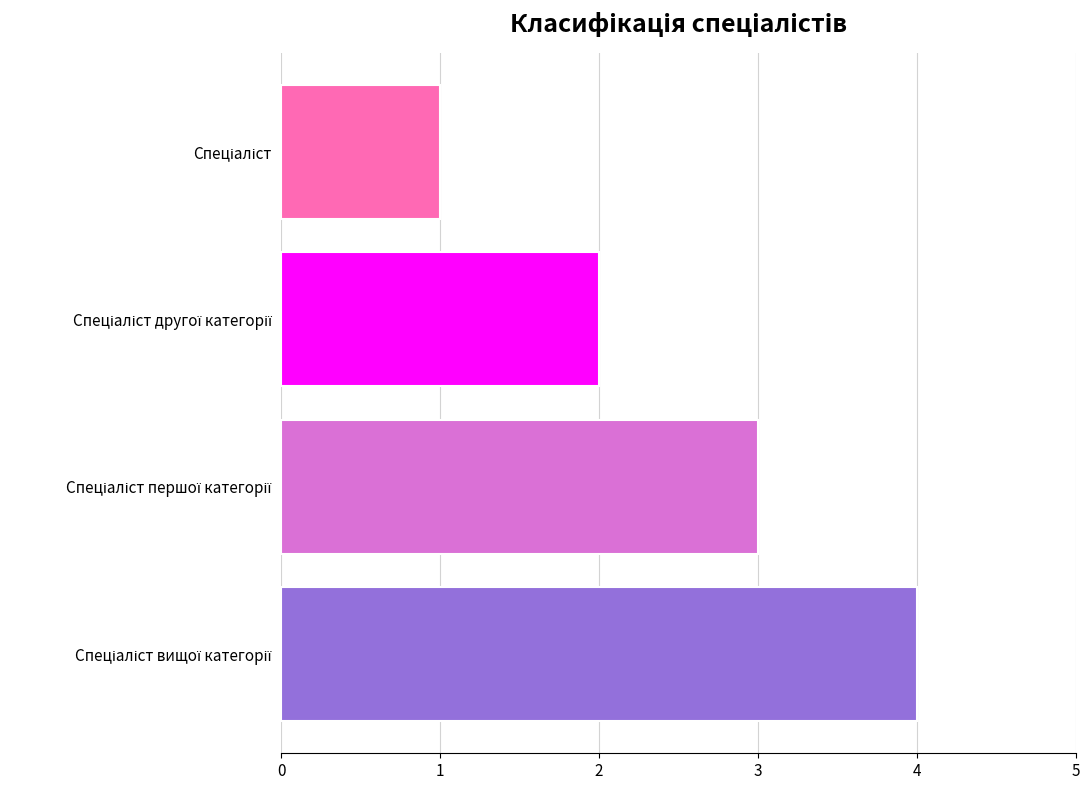

What is the maximum value shown in the chart?

4